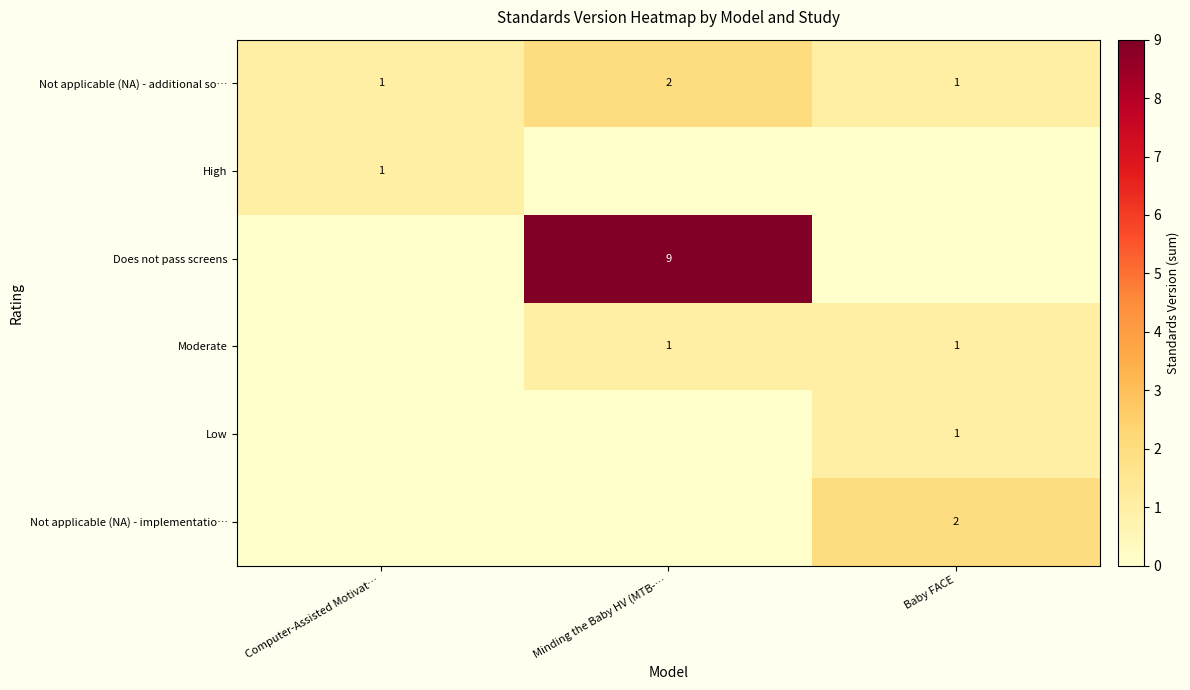

How many Not applicable (NA) - additional so… values are between 1 and 2?

3